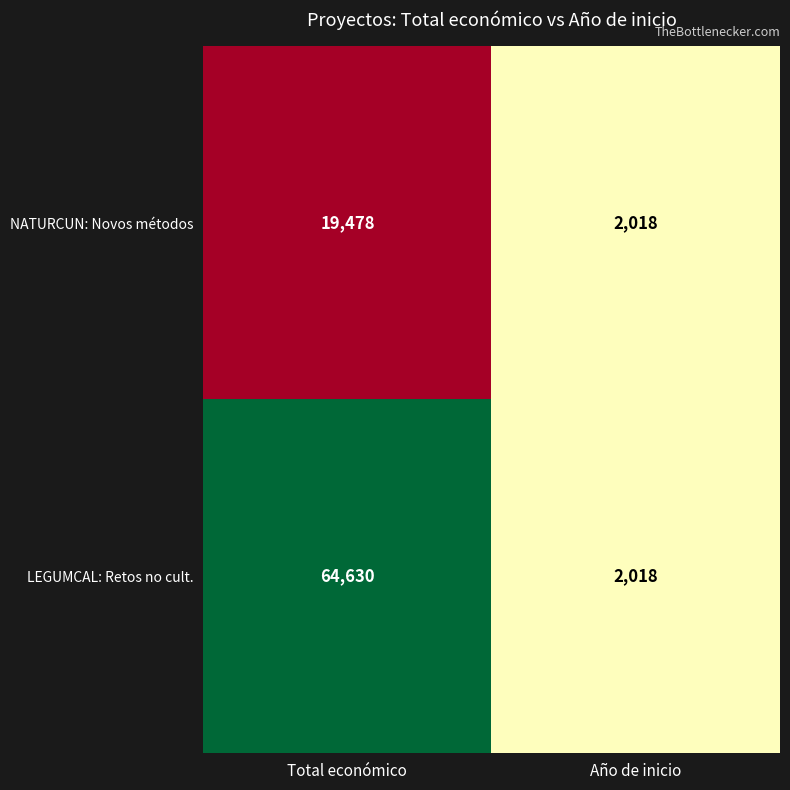

True or false: NATURCUN: Novos métodos has a value of 2018 at Año de inicio.

True